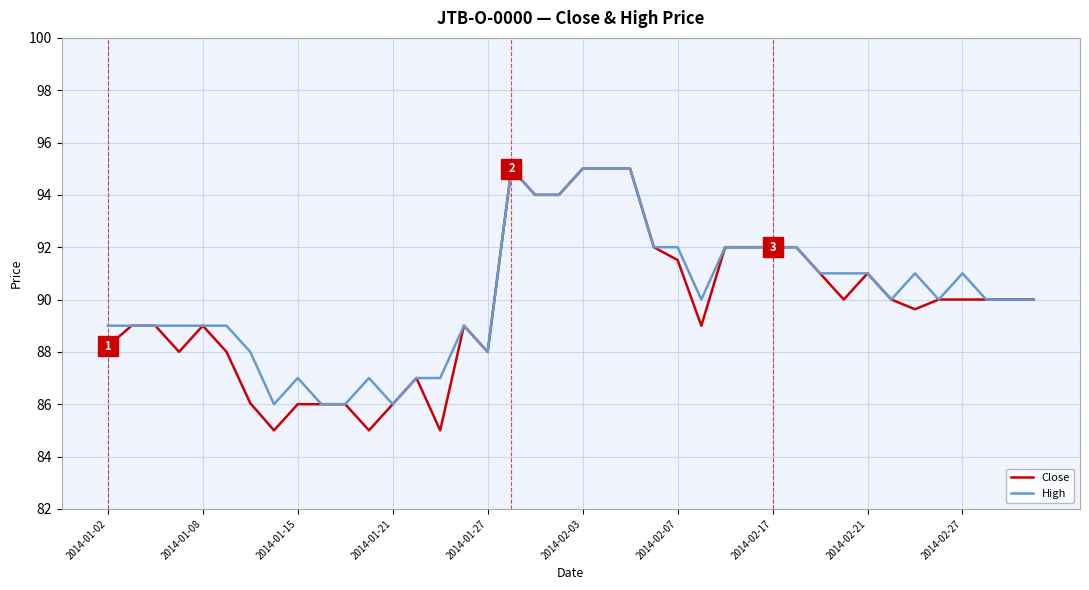

What is the difference between the second highest and second lowest values in the Close series?

10.0